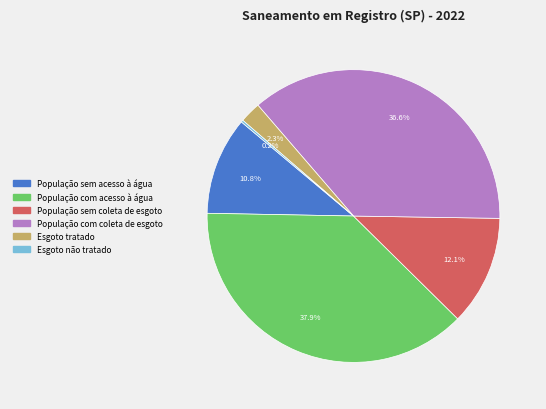

Is the sum of População sem acesso à água and População com acesso à água greater than half?

No